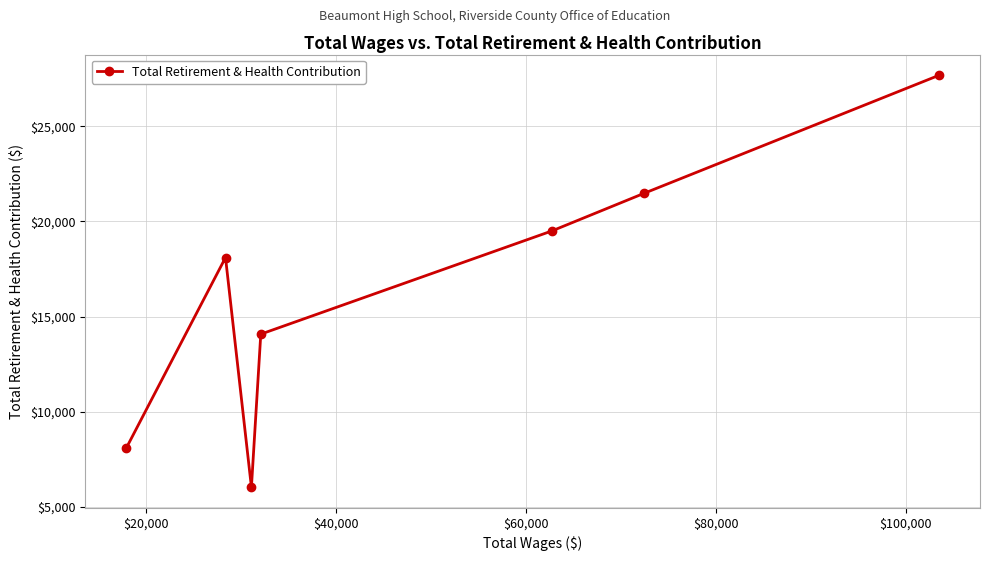

What is the difference between the maximum and minimum values?

21653